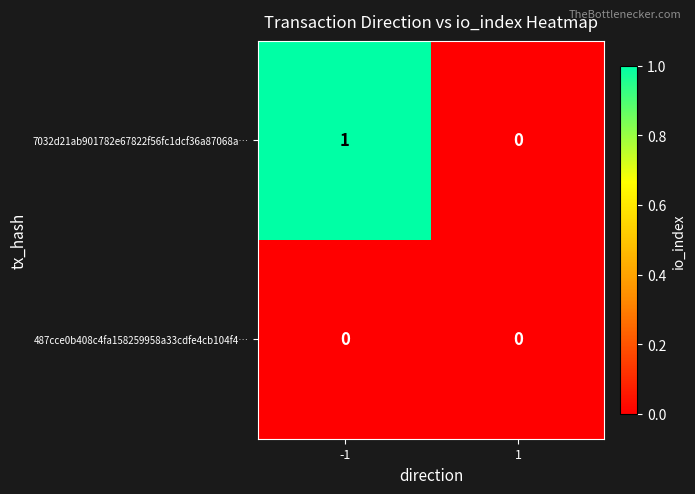

True or false: 7032d21ab901782e67822f56fc1dcf36a87068a… has a value of 1 at -1.

True